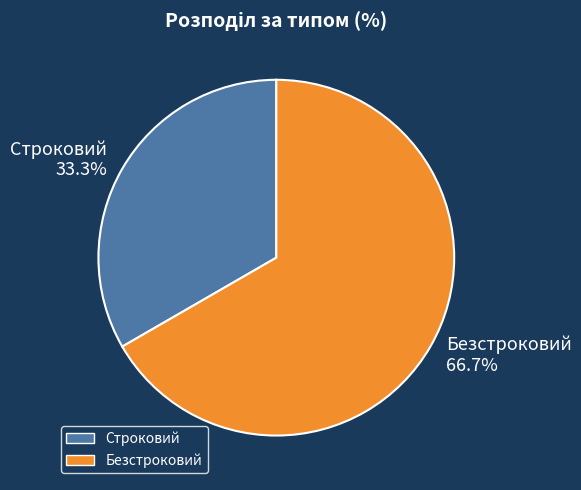

How many segments does this pie chart have?

2